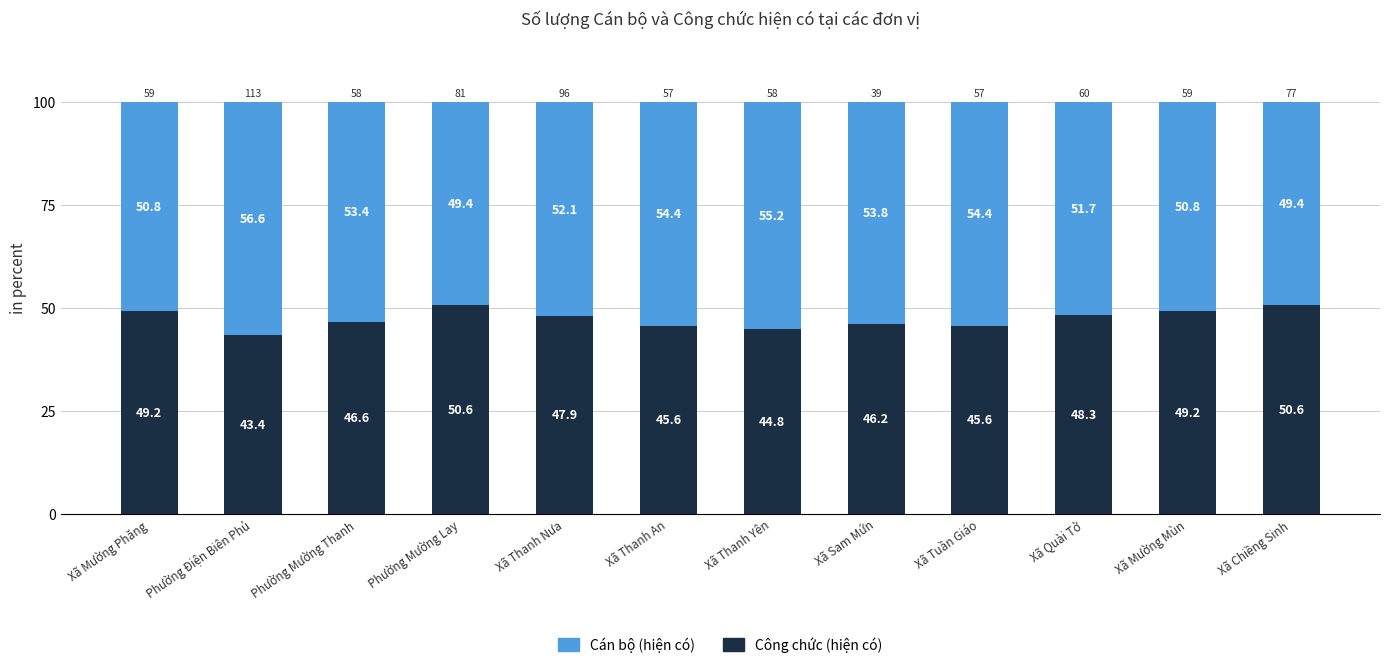

What is the average value of the Công chức (hiện có) series?

47.3